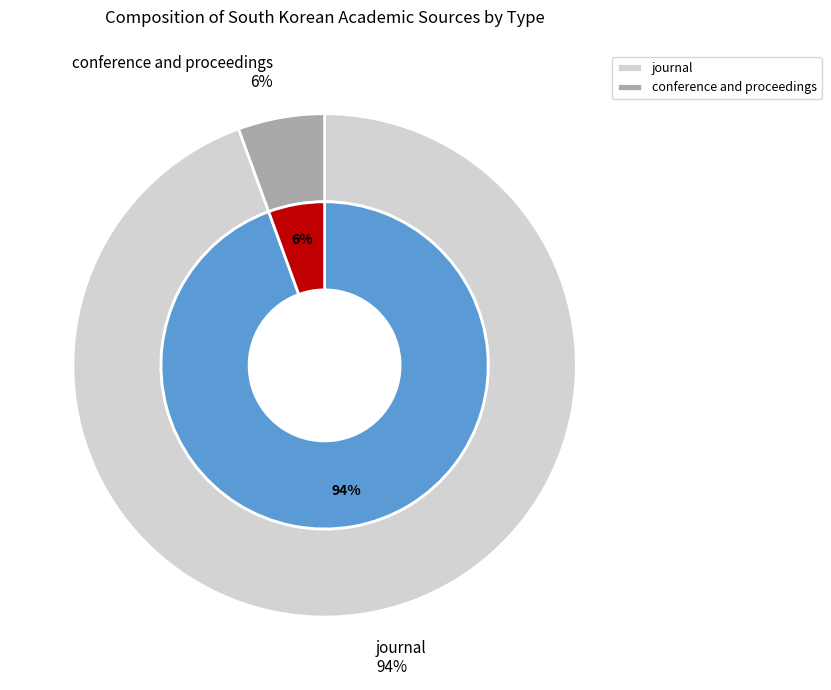

Count the number of slices in the pie.

2